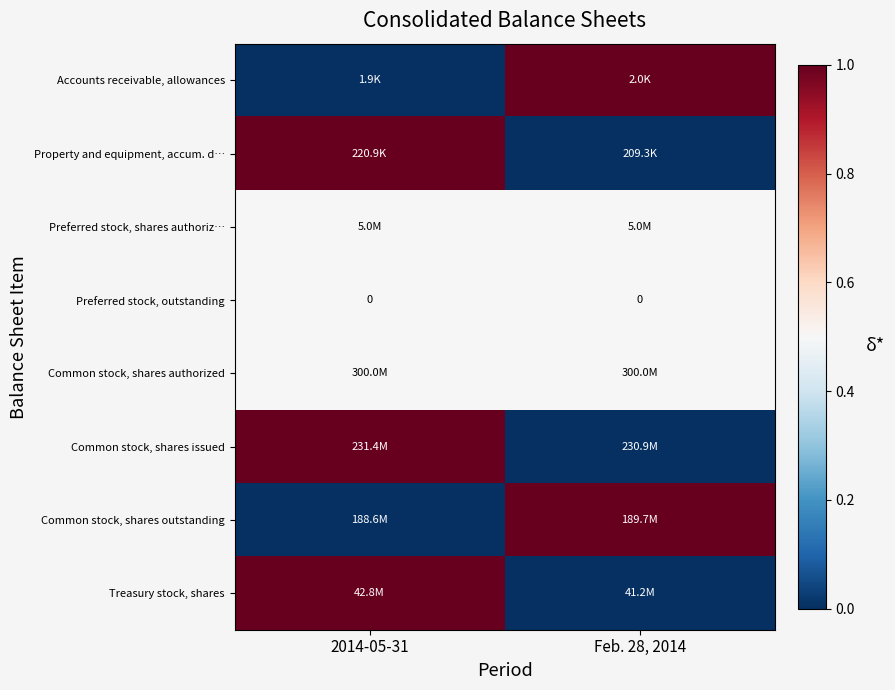

Which has a higher value, Feb. 28, 2014 or 2014-05-31?

Feb. 28, 2014